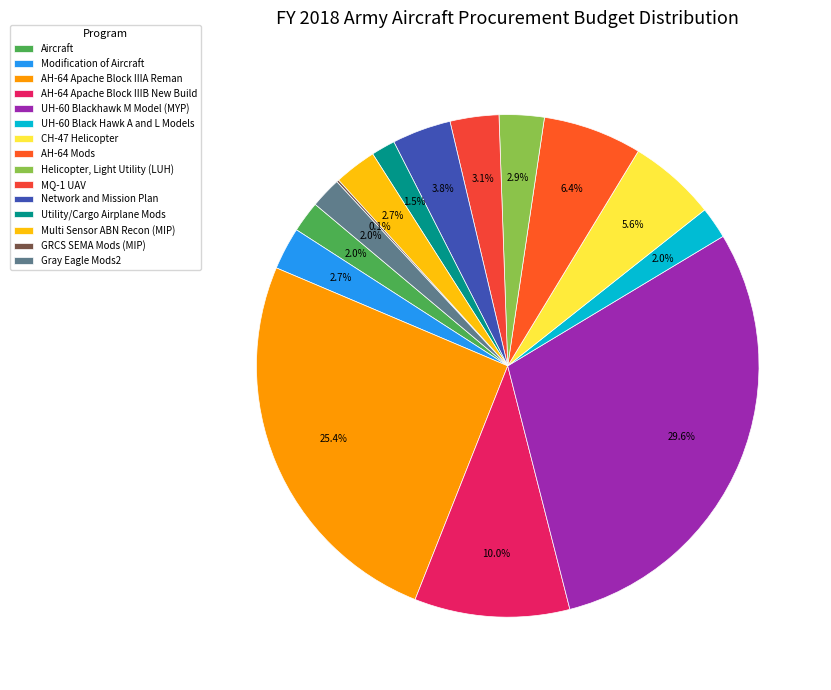

What percentage is NOT represented by CH-47 Helicopter?

94.4%